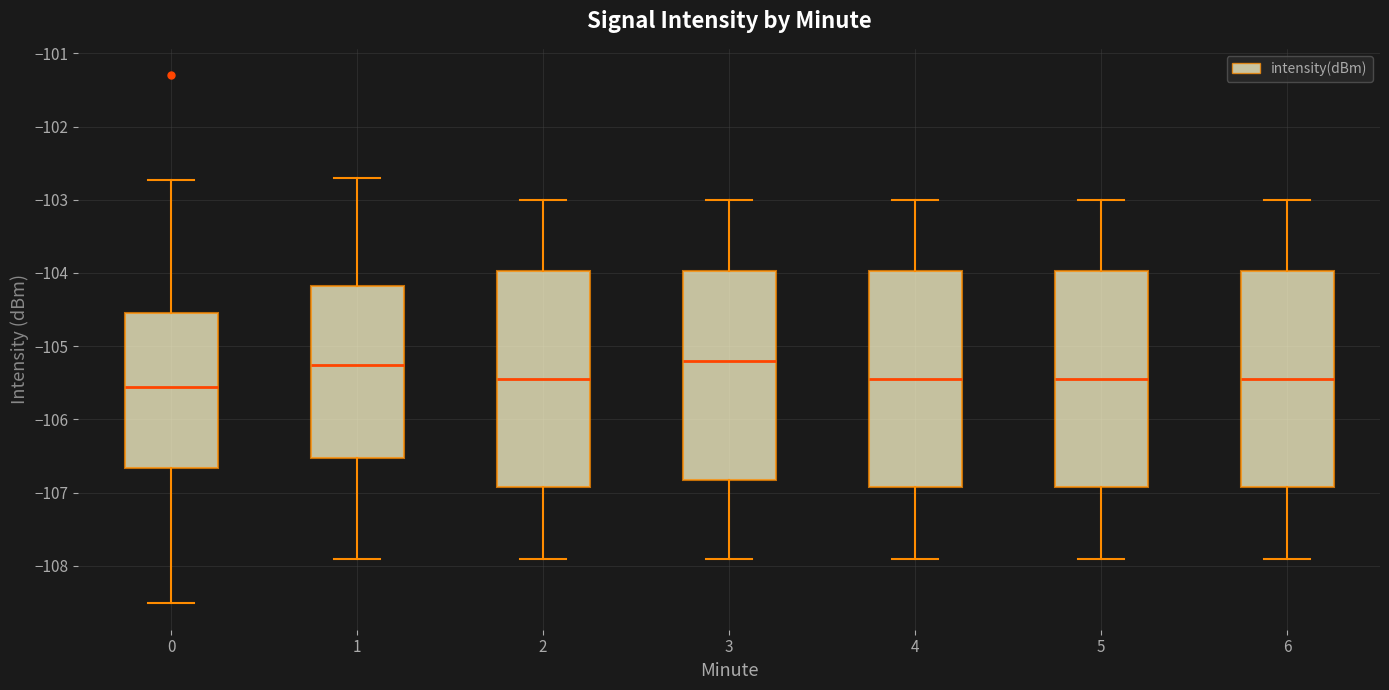

Reading left to right, read every box against the y-axis: the position of its median line, the range the box covers, and the ends of its whiskers. The values are not printed on the chart, so give them approximately, as read against the axis.

0: median -105.5, box -106.7 to -104.5, whiskers -108.5 to -102.7
1: median -105.2, box -106.5 to -104.2, whiskers -107.9 to -102.7
2: median -105.4, box -106.9 to -104.0, whiskers -107.9 to -103.0
3: median -105.2, box -106.8 to -104.0, whiskers -107.9 to -103.0
4: median -105.4, box -106.9 to -104.0, whiskers -107.9 to -103.0
5: median -105.4, box -106.9 to -104.0, whiskers -107.9 to -103.0
6: median -105.4, box -106.9 to -104.0, whiskers -107.9 to -103.0